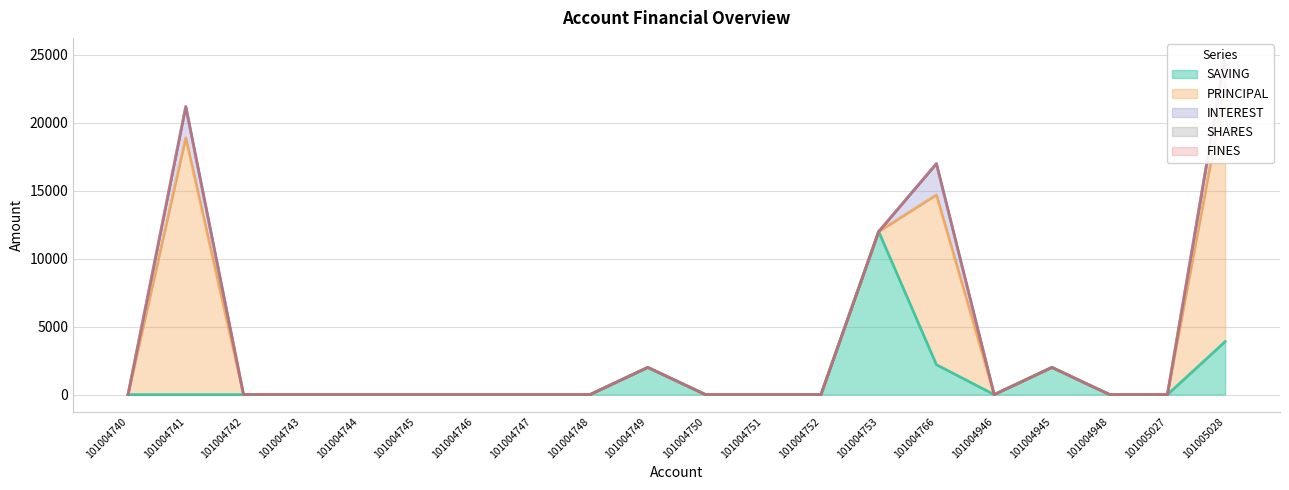

Where is the first local maximum for PRINCIPAL?

101004741